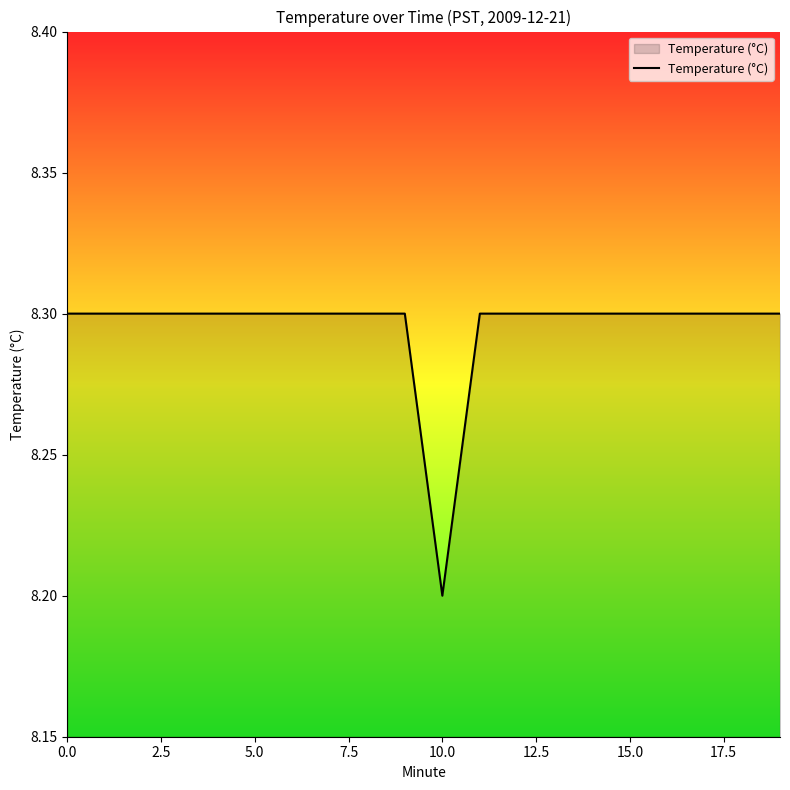

What is the smallest value displayed?

8.2